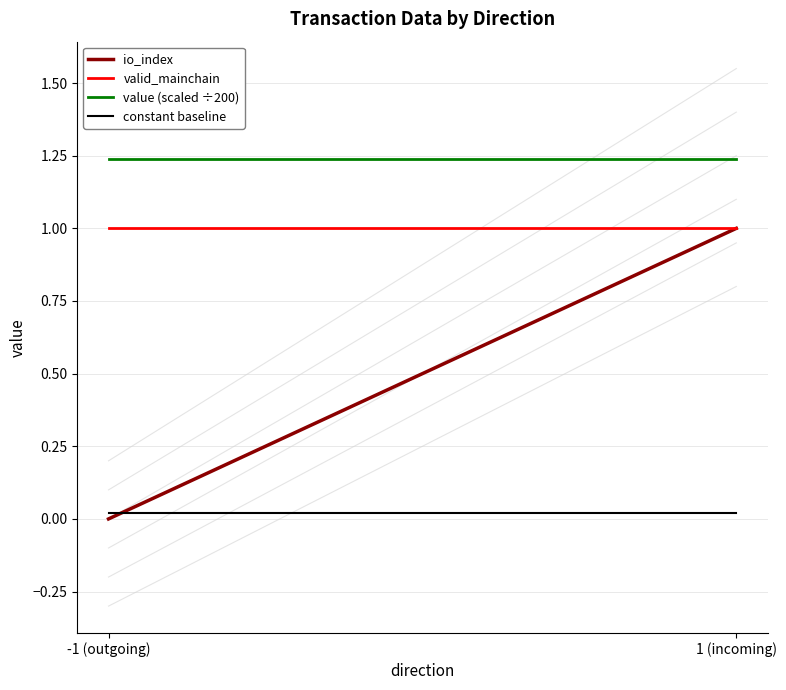

What position from the right is -1 (outgoing)?

2